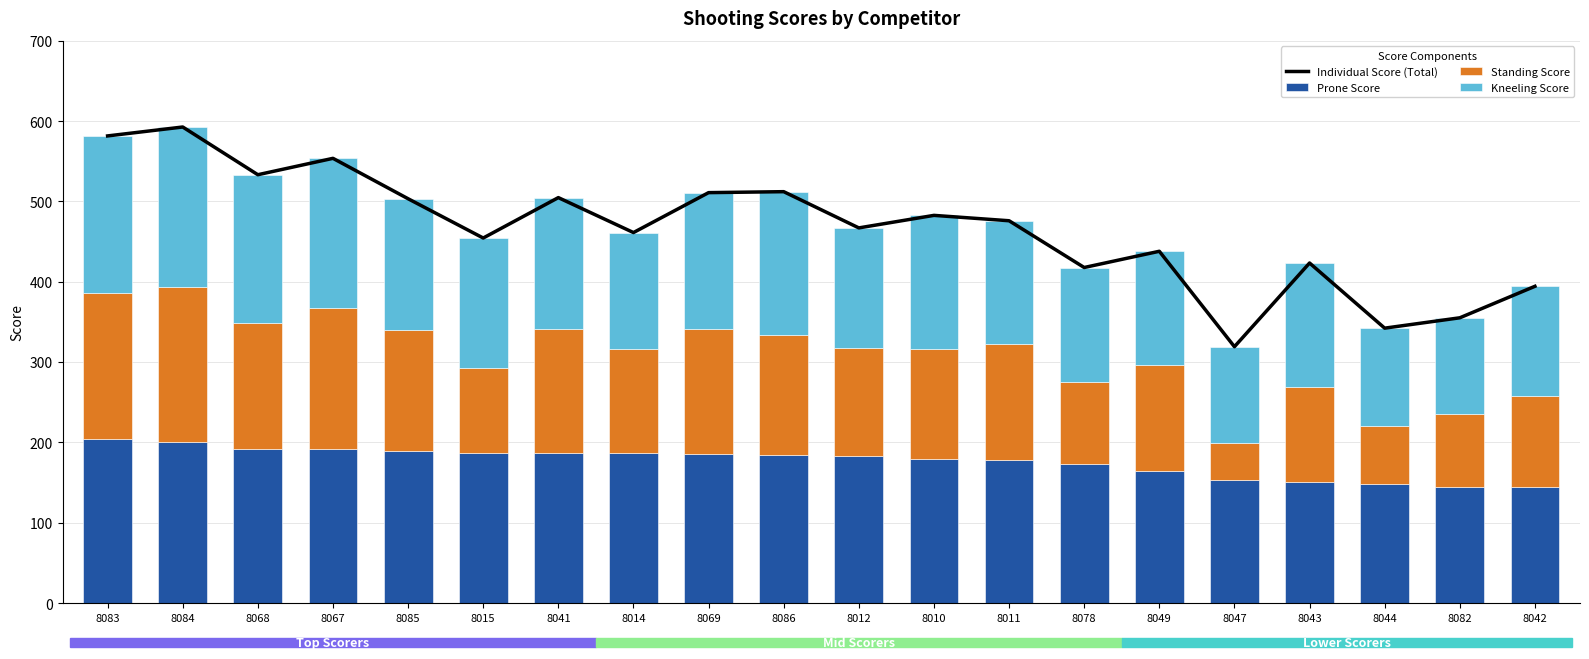

Reading left to right, extract all data points from this chart.

Individual Score (Total): 8083=581.6	8084=592.7	8068=533.3	8067=553.7	8085=503.4	8015=454.5	8041=504.8	8014=461.3	8069=511.0	8086=512.2	8012=467.1	8010=482.7	8011=476.0	8078=417.8	8049=438.0	8047=319.2	8043=423.4	8044=342.3	8082=355.2	8042=394.4
Prone Score: 8083=203.7	8084=200.9	8068=192.4	8067=192.0	8085=189.0	8015=187.2	8041=186.4	8014=186.3	8069=185.1	8086=184.9	8012=182.7	8010=178.9	8011=177.6	8078=173.4	8049=163.9	8047=153.5	8043=151.2	8044=148.5	8082=144.2	8042=144.0
Standing Score: 8083=182.6	8084=192.7	8068=156.5	8067=175.0	8085=150.7	8015=105.6	8041=154.4	8014=130.5	8069=156.0	8086=149.3	8012=135.3	8010=137.9	8011=144.5	8078=101.9	8049=132.0	8047=46.3	8043=117.8	8044=71.8	8082=91.6	8042=113.7
Kneeling Score: 8083=195.3	8084=199.1	8068=184.4	8067=186.7	8085=163.7	8015=161.7	8041=164.0	8014=144.5	8069=169.9	8086=178.0	8012=149.1	8010=165.9	8011=153.9	8078=142.5	8049=142.1	8047=119.4	8043=154.4	8044=122.0	8082=119.4	8042=136.7